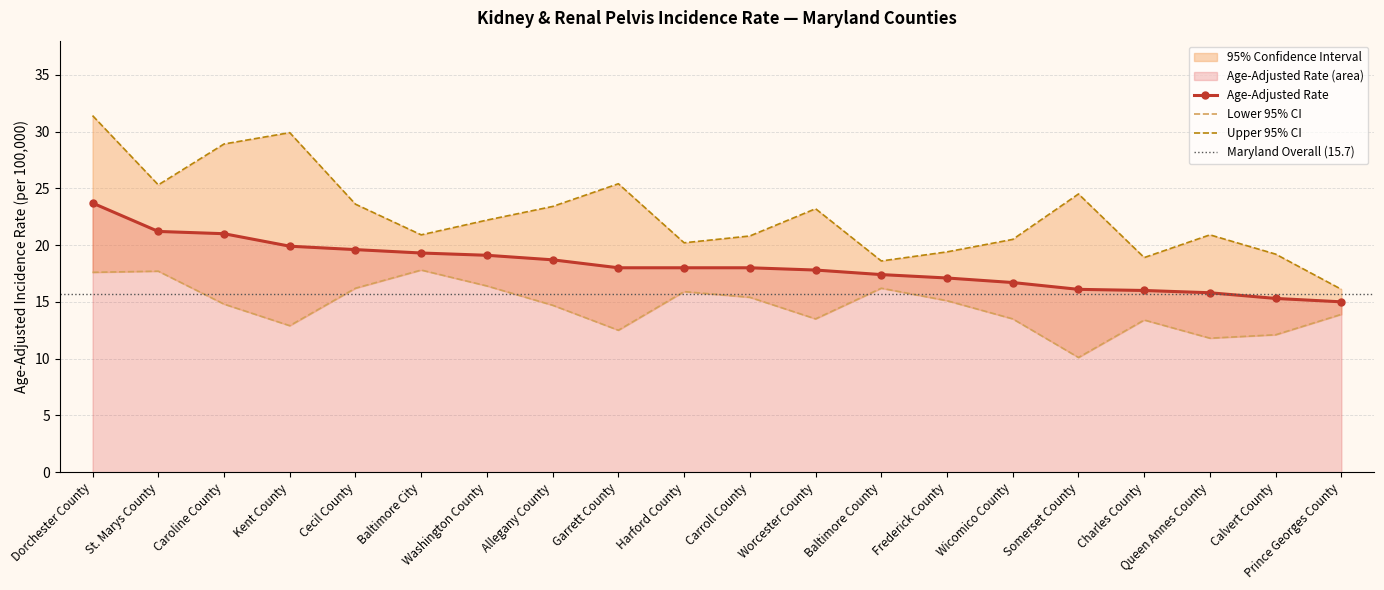

True or false: Lower 95% CI and Age-Adjusted Rate cross at least once.

False